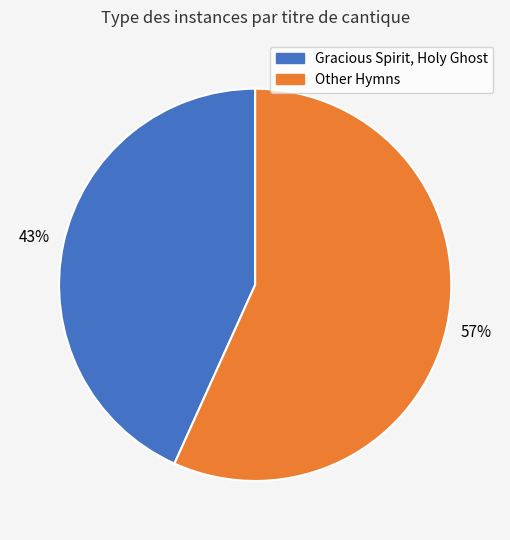

To the nearest percent, what is the difference between the largest and smallest slice percentages?

14%